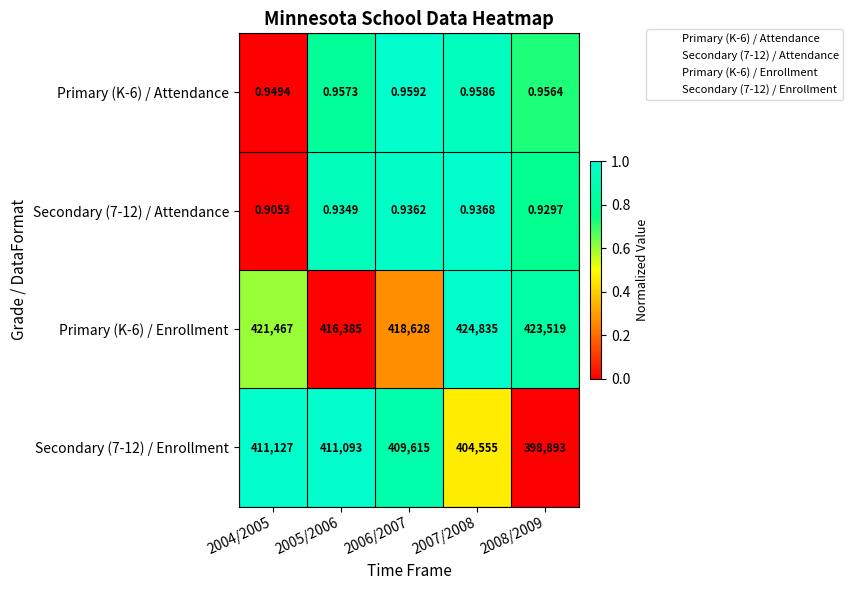

What is the spread (max minus min) of values at 2004/2005?

421466.1